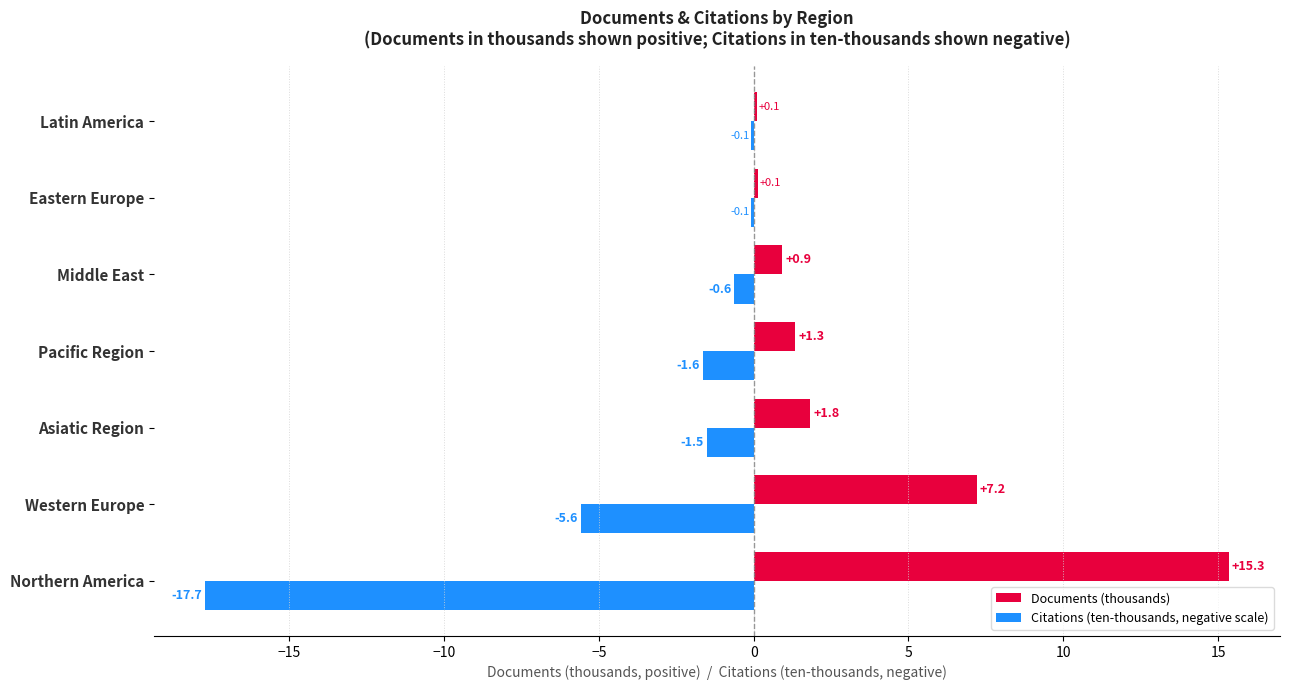

What is the maximum value shown in the chart?

15.3